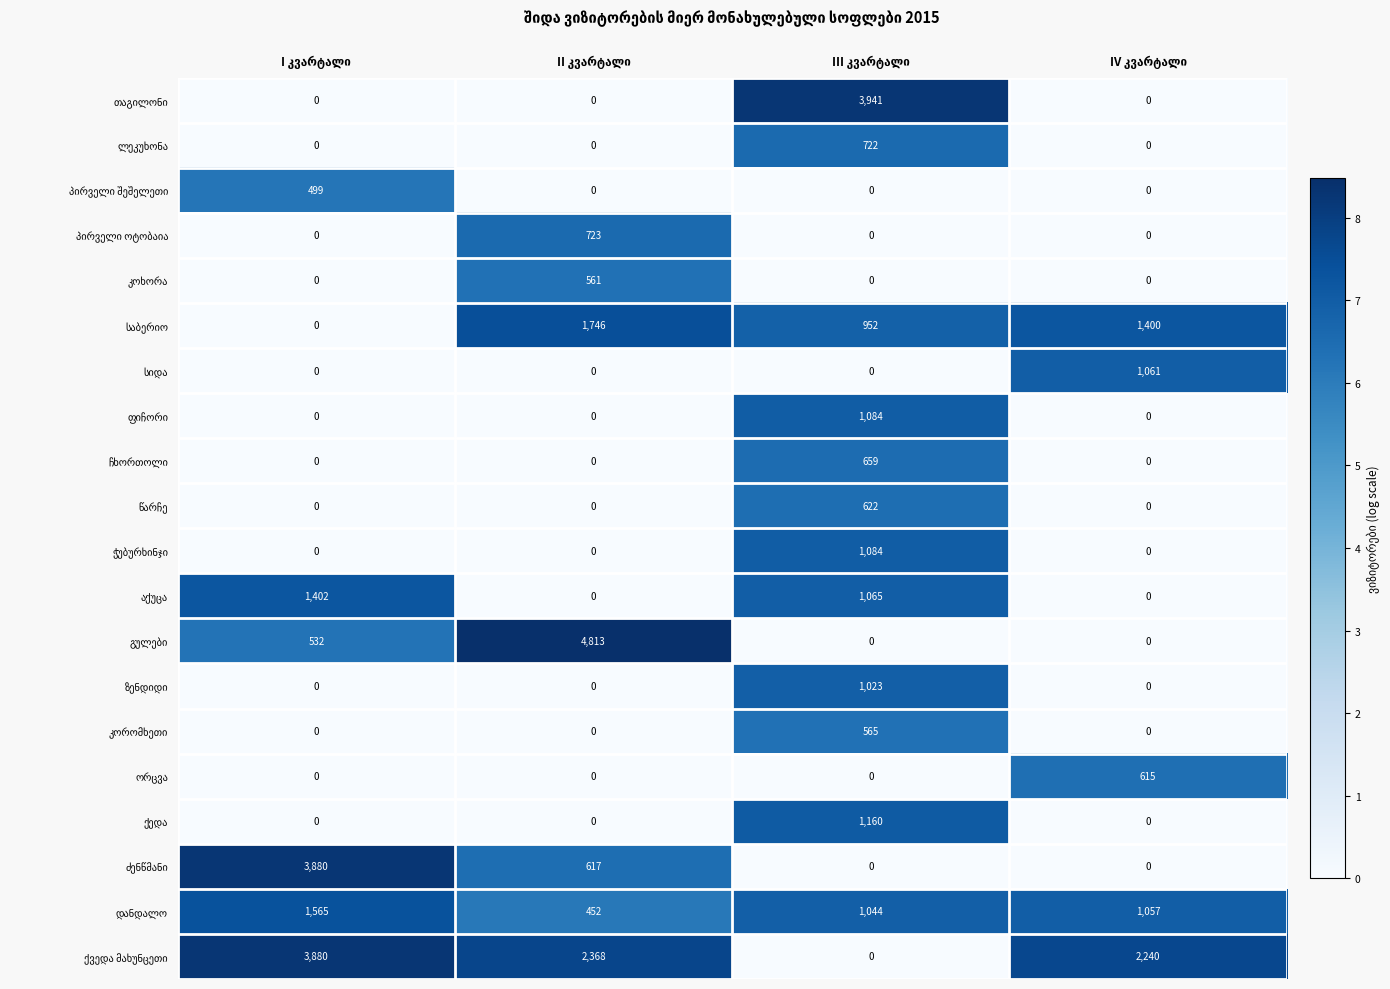

What is the greatest value displayed?

4813